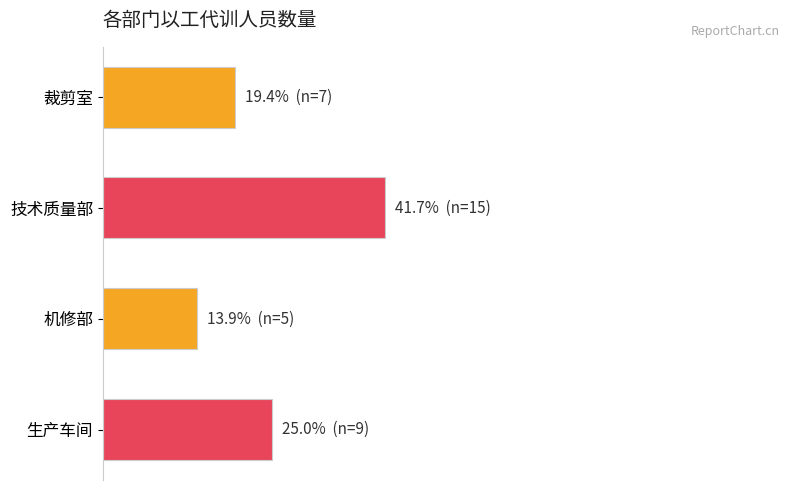

What is the difference between the maximum and second lowest values?

22.2